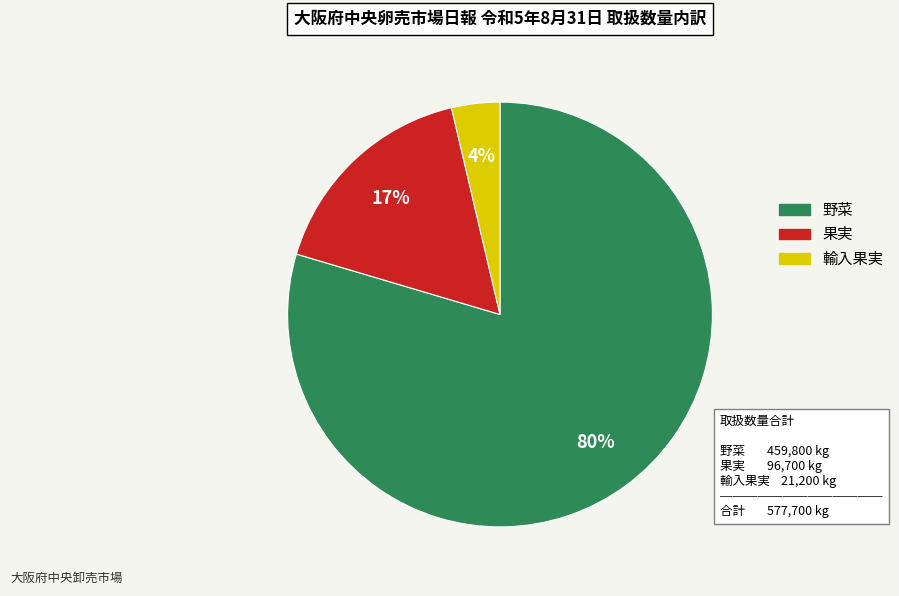

How many slices are in this pie chart?

3